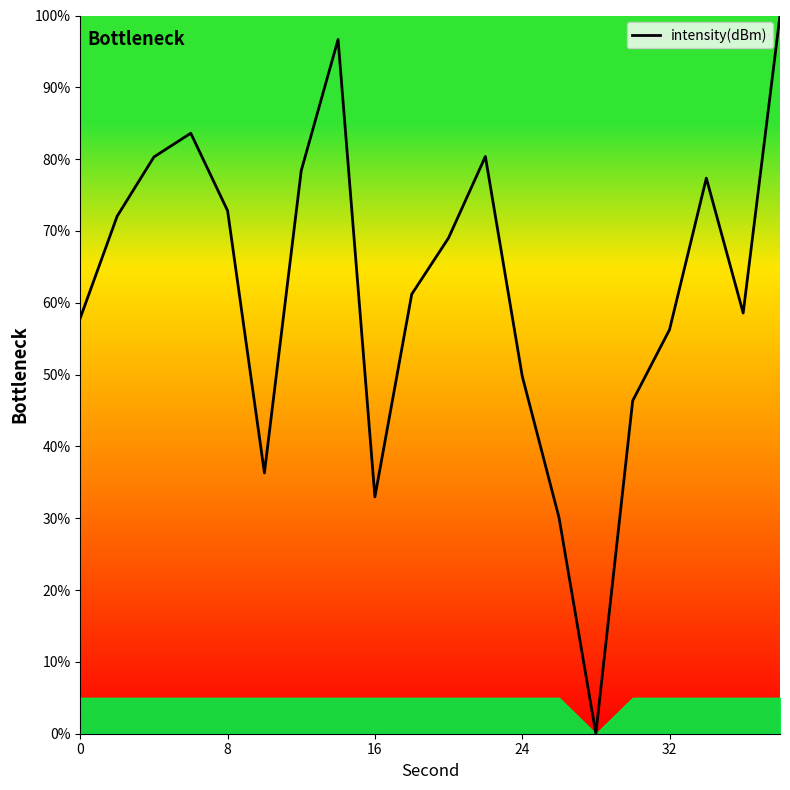

What is the maximum value shown in the chart?

100.0